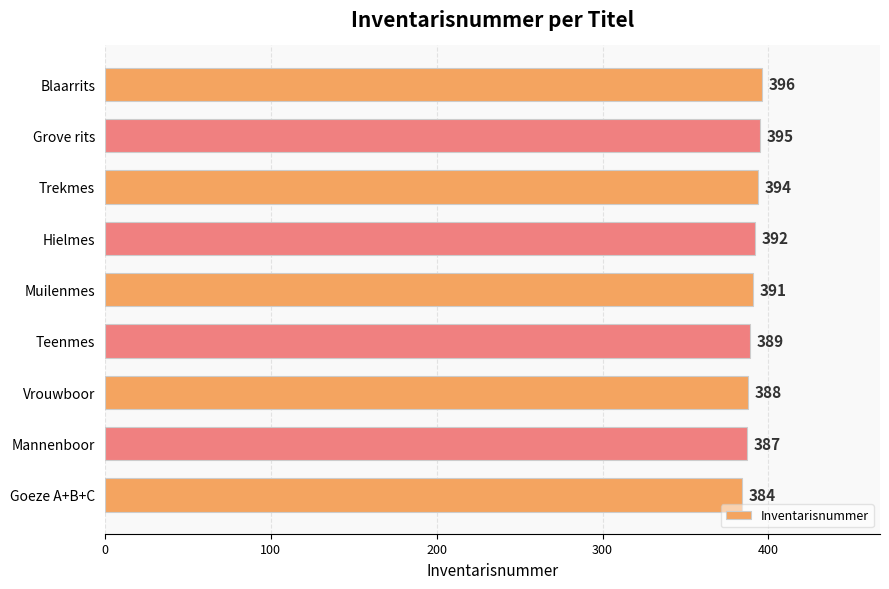

What is the change in value from Muilenmes to Hielmes?

+1